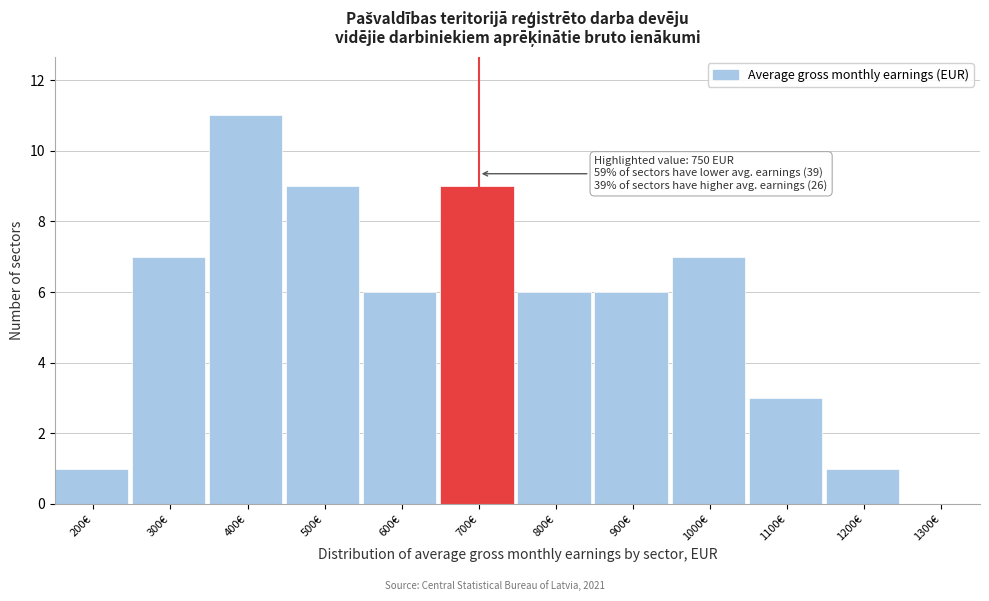

Reading left to right, what are all the values shown in this chart?

200€=1	300€=7	400€=11	500€=9	600€=6	700€=9	800€=6	900€=6	1000€=7	1100€=3	1200€=1	1300€=0